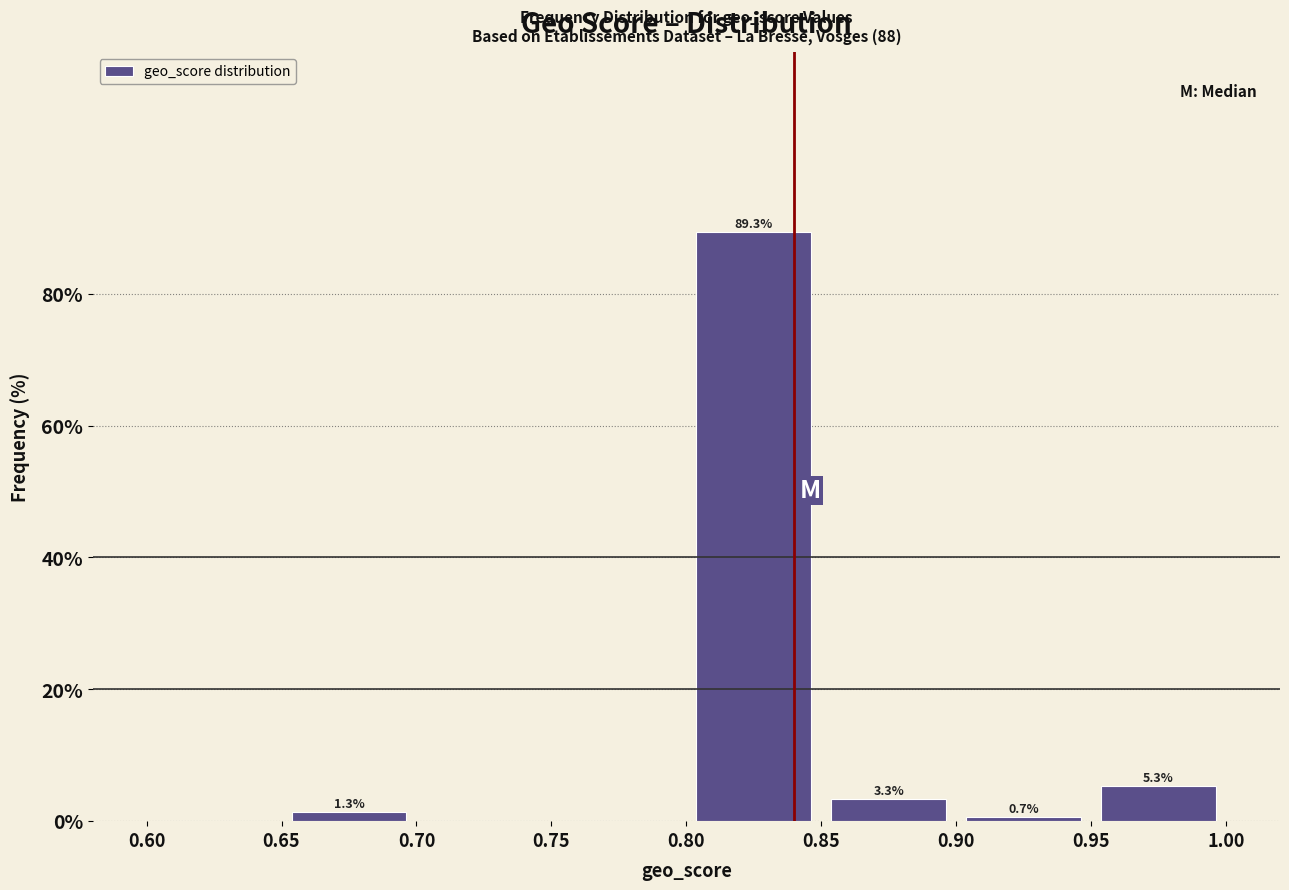

Over which range of the x-axis is the bar tallest?

0.80 to 0.85